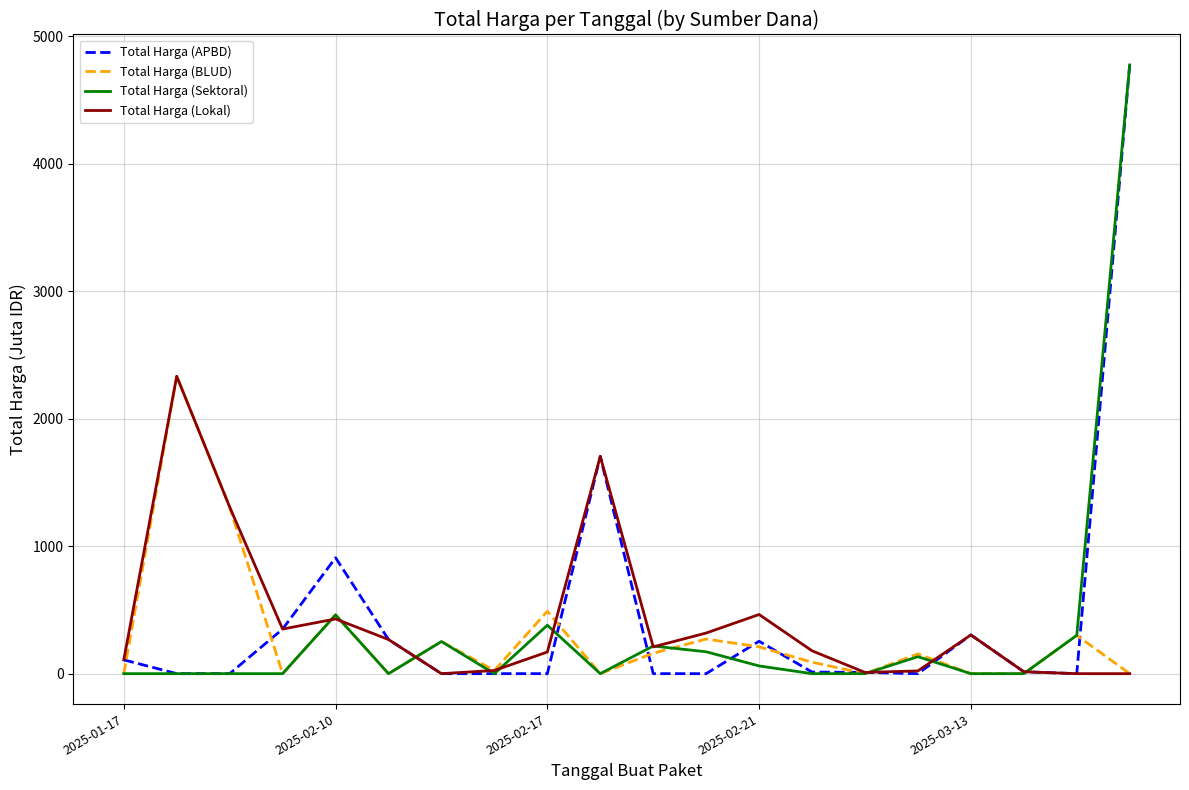

What is the greatest value displayed?

4773.9